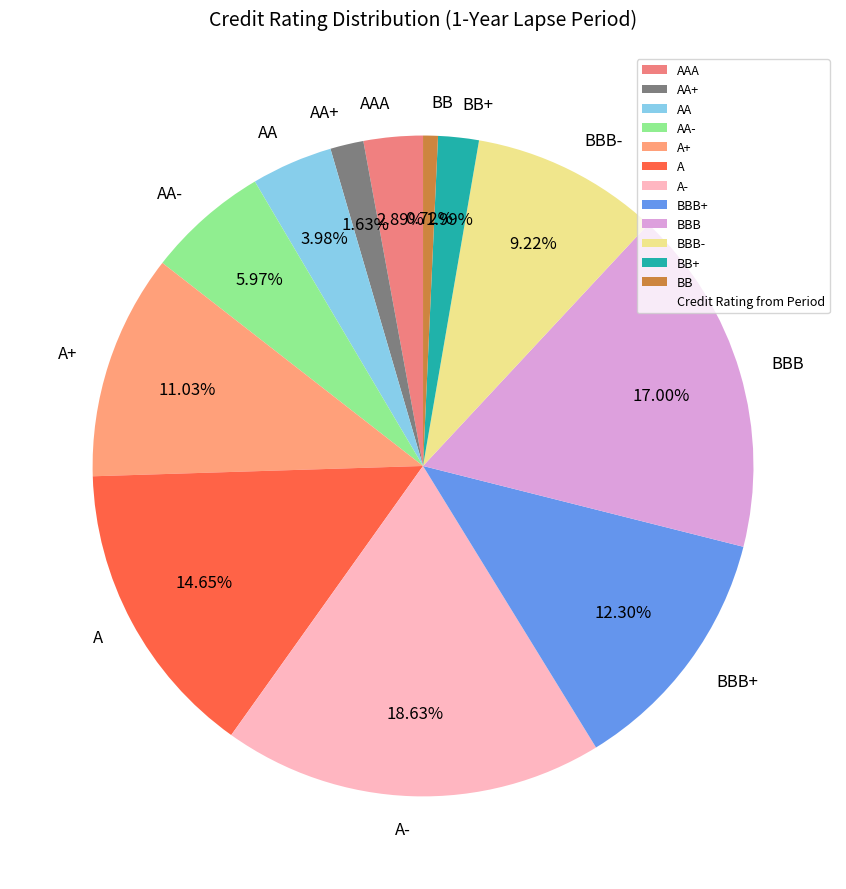

What is the smallest slice in the pie chart?

BB